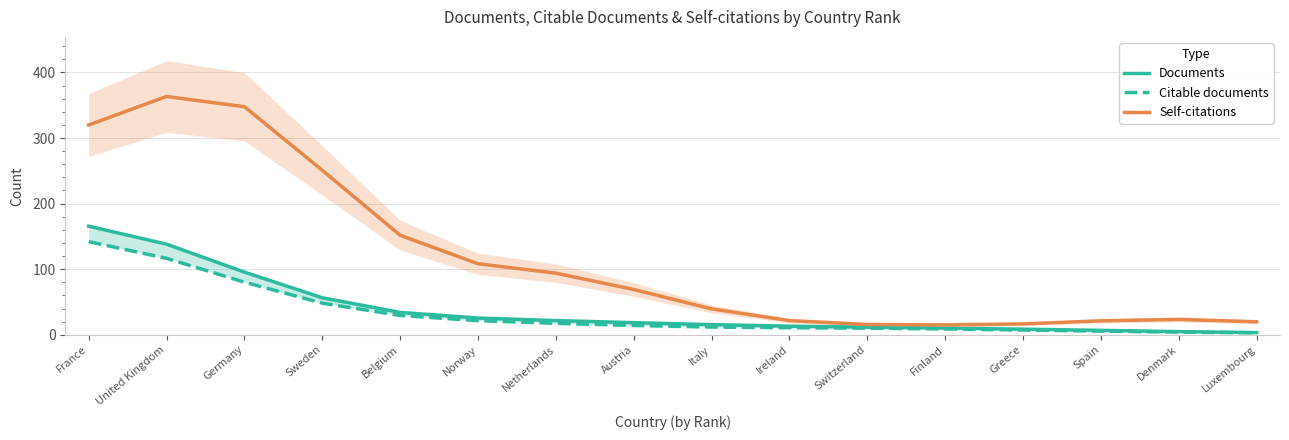

How many values in the Documents series exceed 18?

8